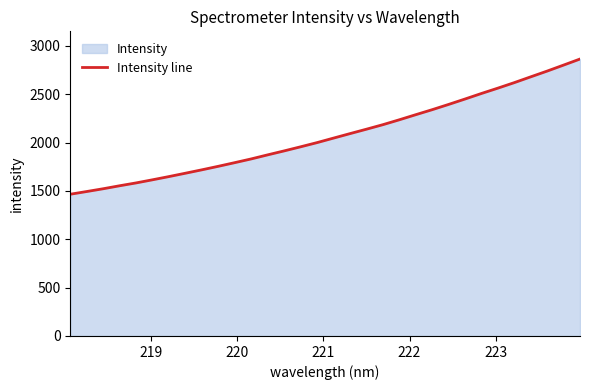

How many series are shown in this chart?

1